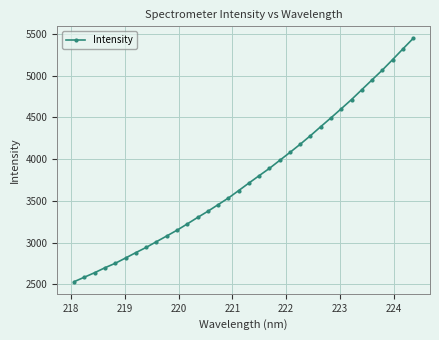

What is the greatest value displayed?

5448.0